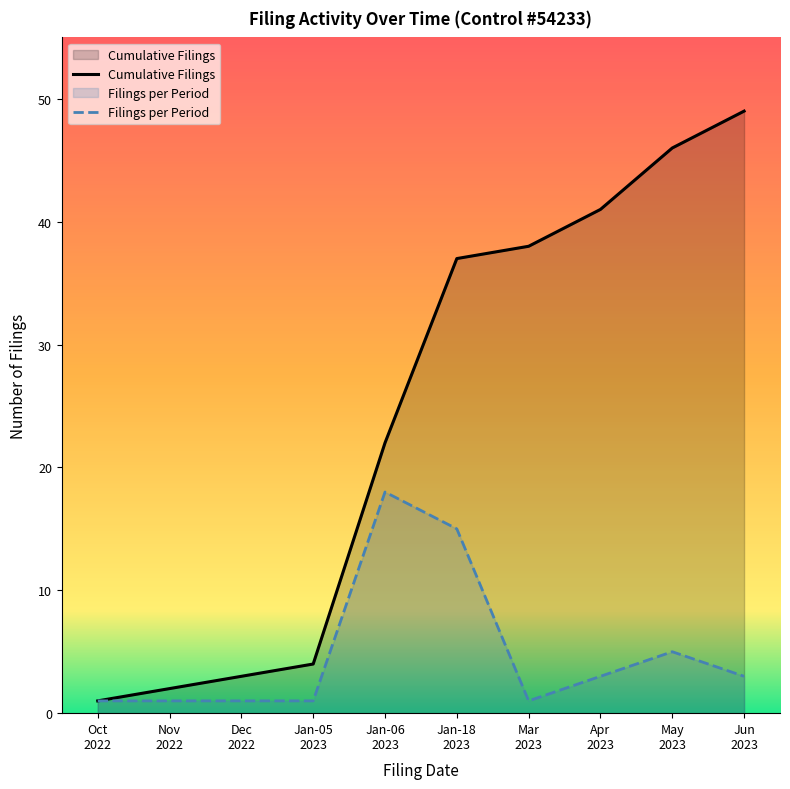

Reading left to right, what are all the values shown in this chart?

Cumulative Filings: Oct
2022=1	Nov
2022=2	Dec
2022=3	Jan-05
2023=4	Jan-06
2023=22	Jan-18
2023=37	Mar
2023=38	Apr
2023=41	May
2023=46	Jun
2023=49
Filings per Period: Oct
2022=1	Nov
2022=1	Dec
2022=1	Jan-05
2023=1	Jan-06
2023=18	Jan-18
2023=15	Mar
2023=1	Apr
2023=3	May
2023=5	Jun
2023=3